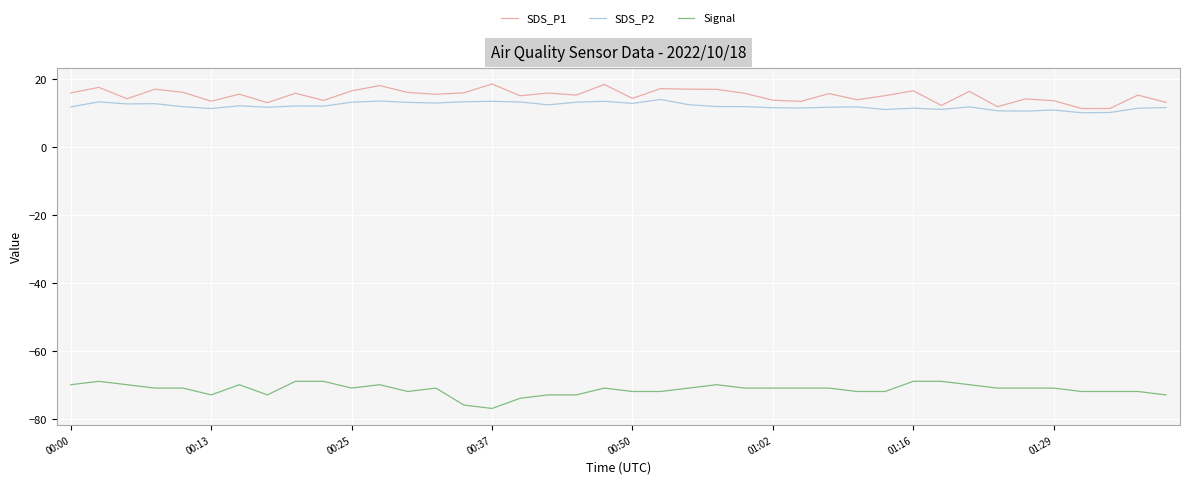

What is the smallest value displayed?

-77.0